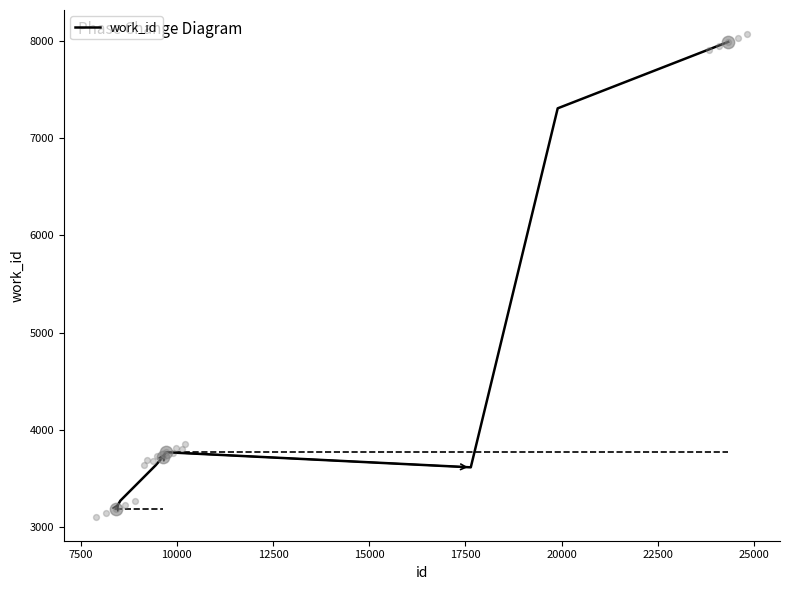

What is the lowest value of the work_id series?

3191